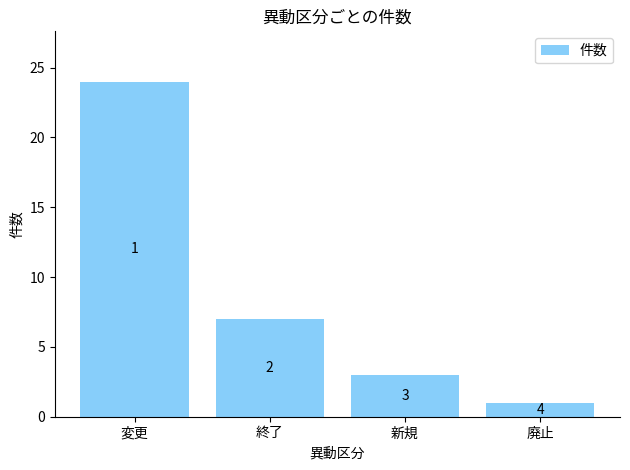

Is it true that the value at 廃止 is 1?

True